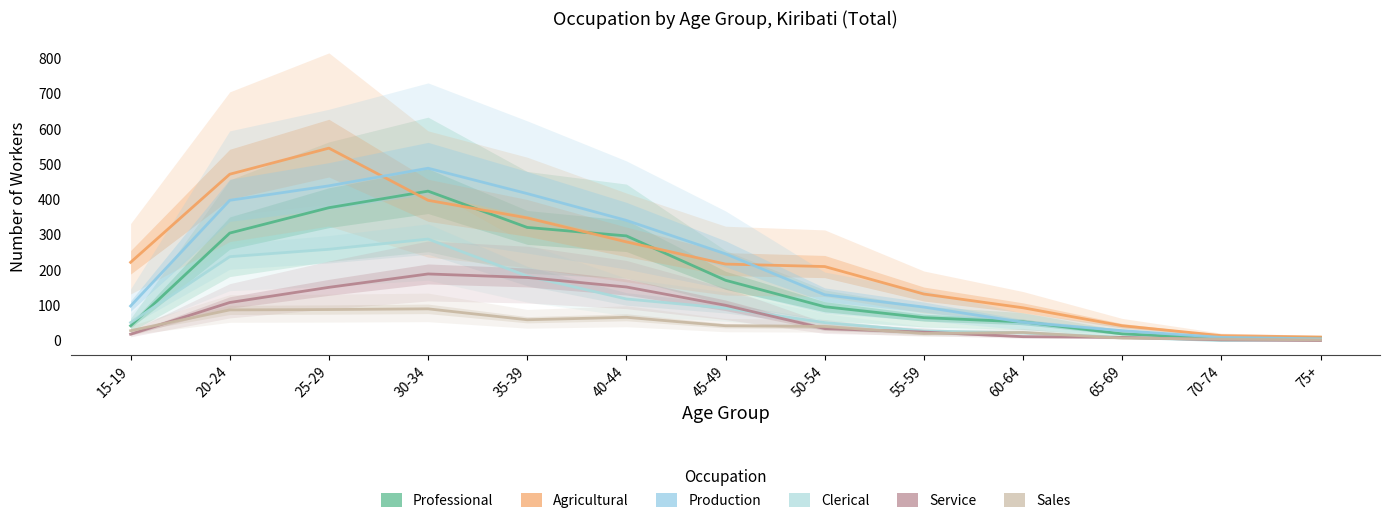

List the series in order of their peak value, lowest first.

Sales, Service, Clerical, Professional, Production, Agricultural